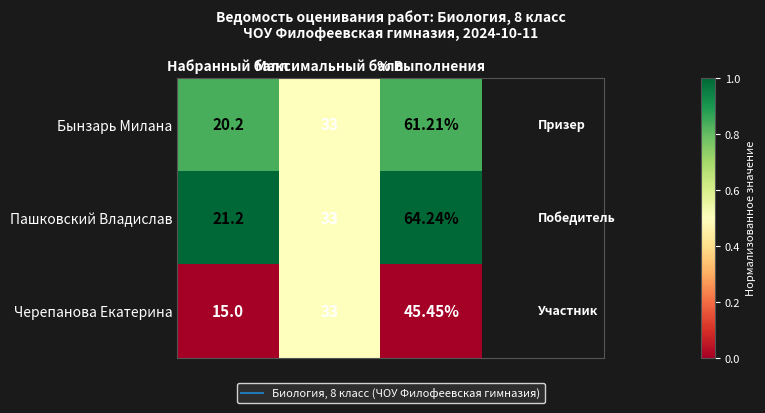

At which label is Черепанова Екатерина closest to 30?

Максимальный балл